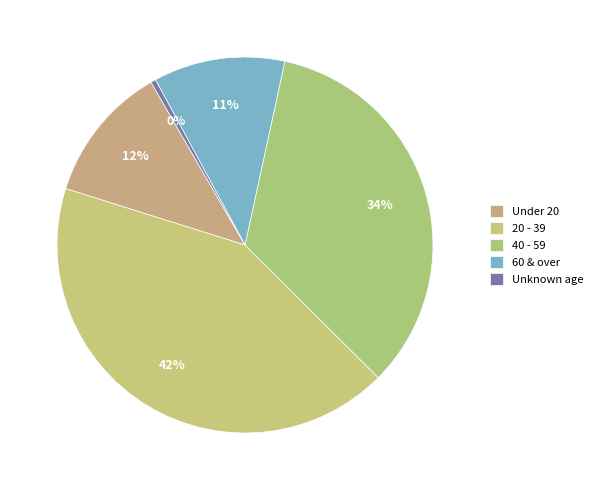

How many slices are in this pie chart?

5